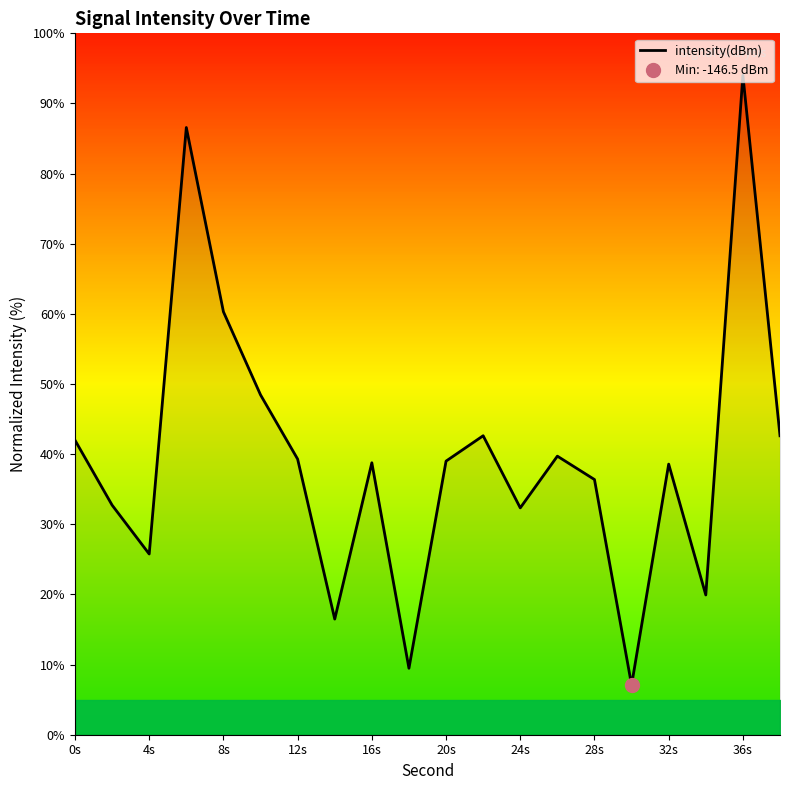

What is the average value?

39.6